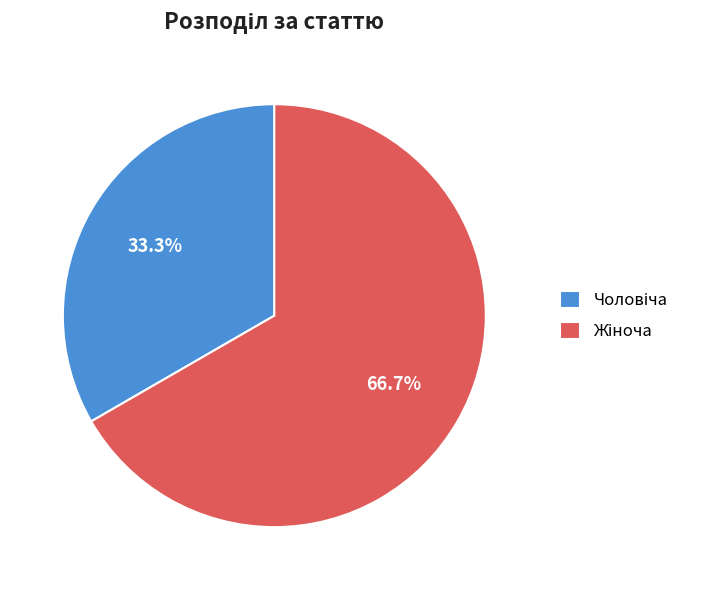

Is there any slice that represents more than half of the pie?

Yes